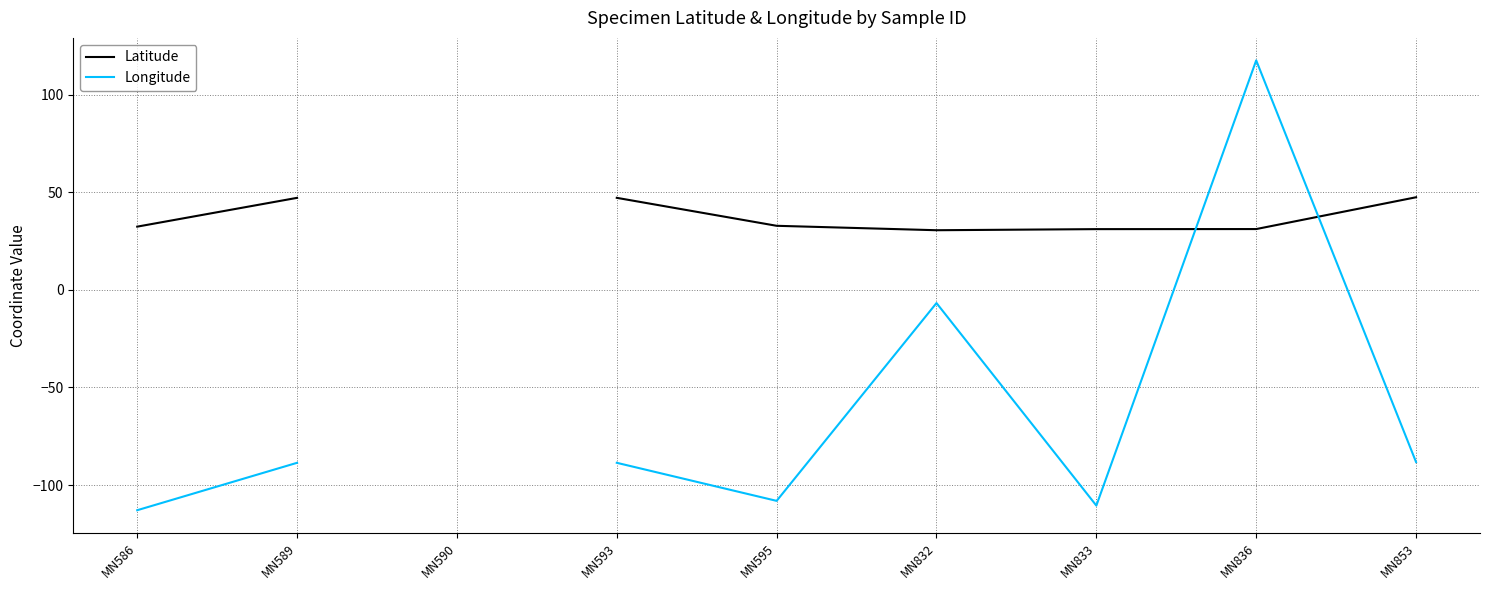

True or false: Latitude has more than 0 points higher than both neighbors.

False